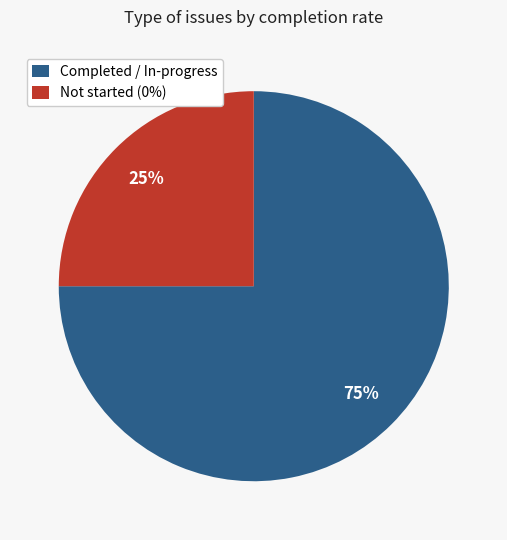

Is the sum of Completed / In-progress and Not started (0%) greater than half?

Yes